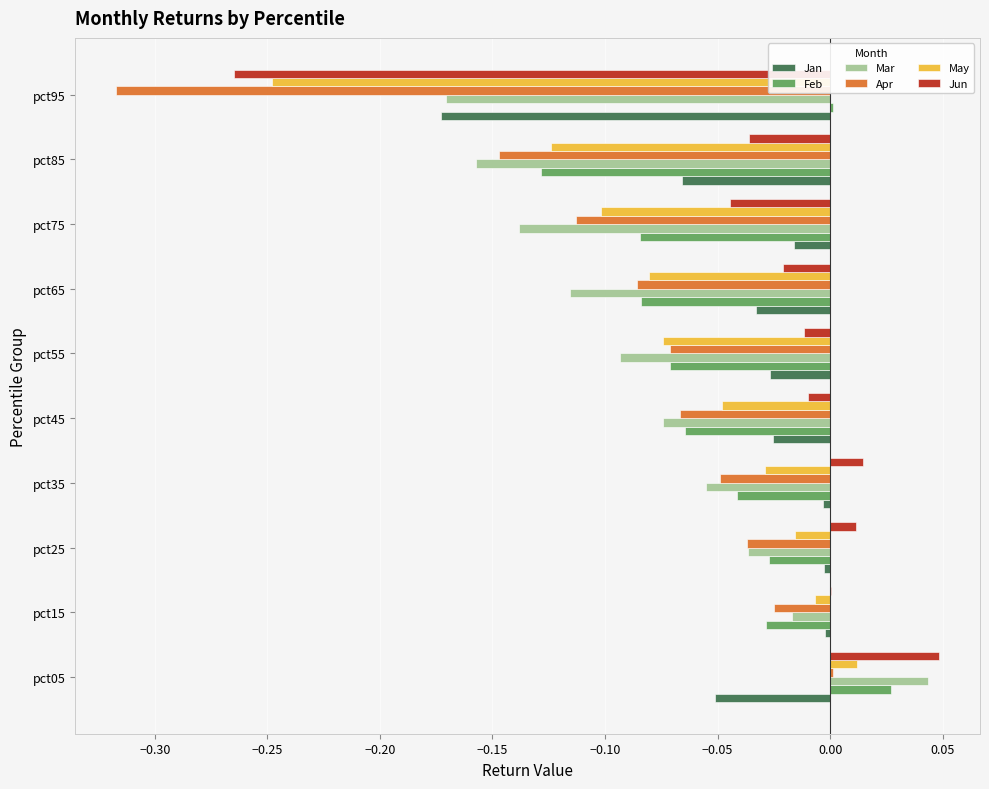

At which category is the sum across all series the highest?

pct05